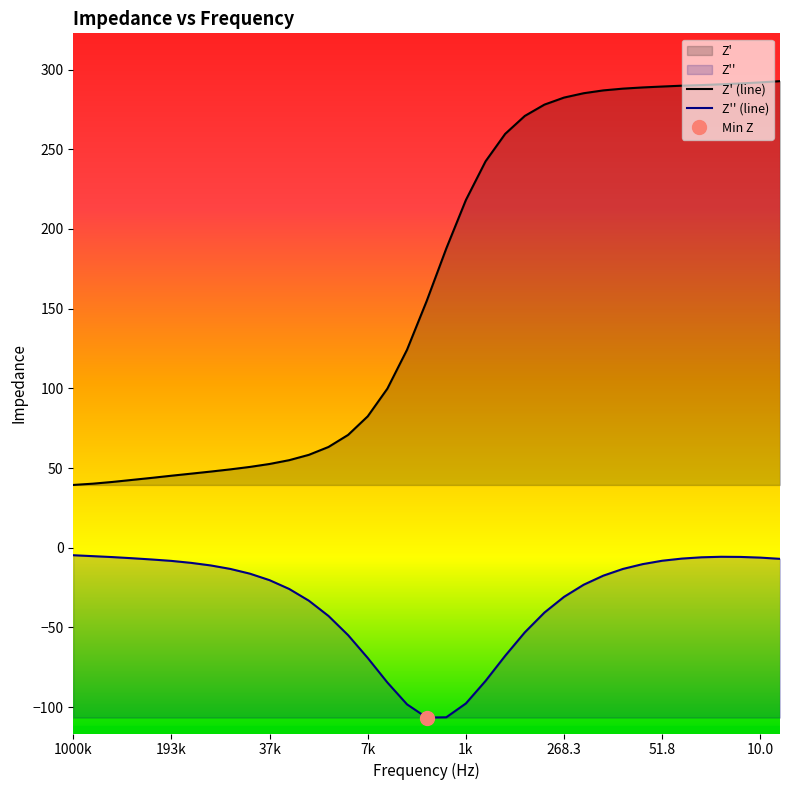

What is the average value of the Z' (line) series?

165.8